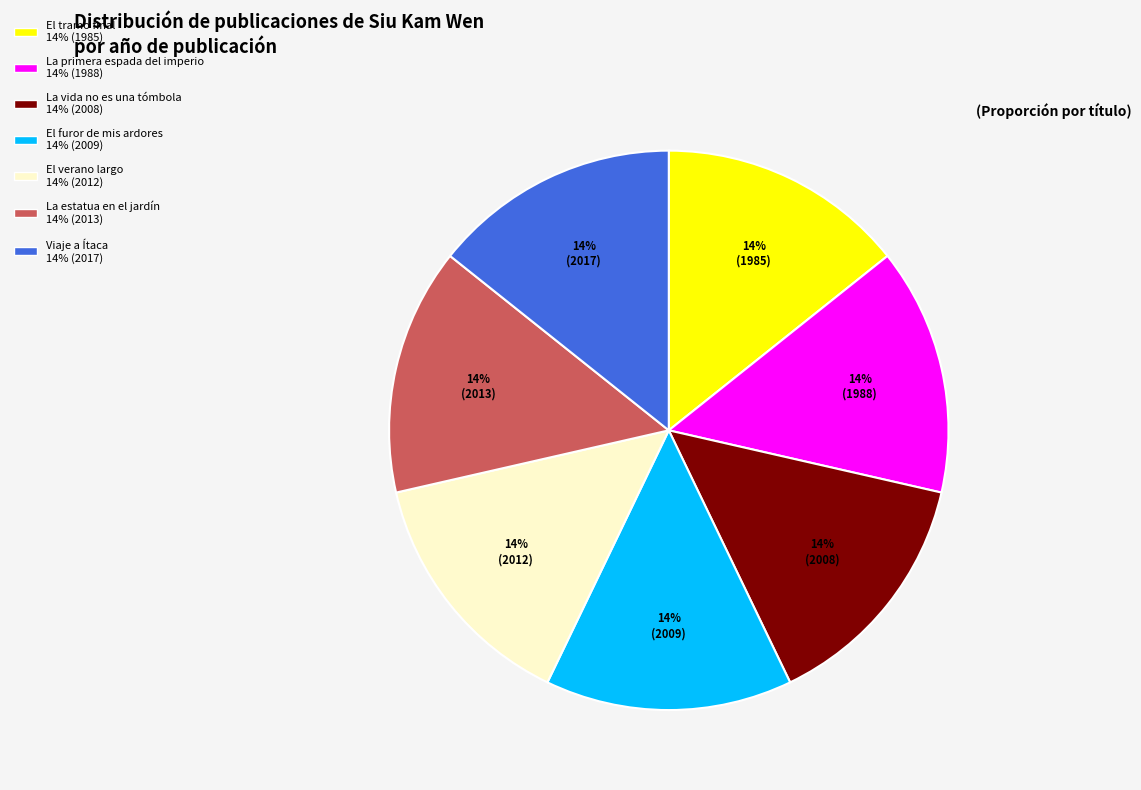

Is there any slice that represents more than half of the pie?

No